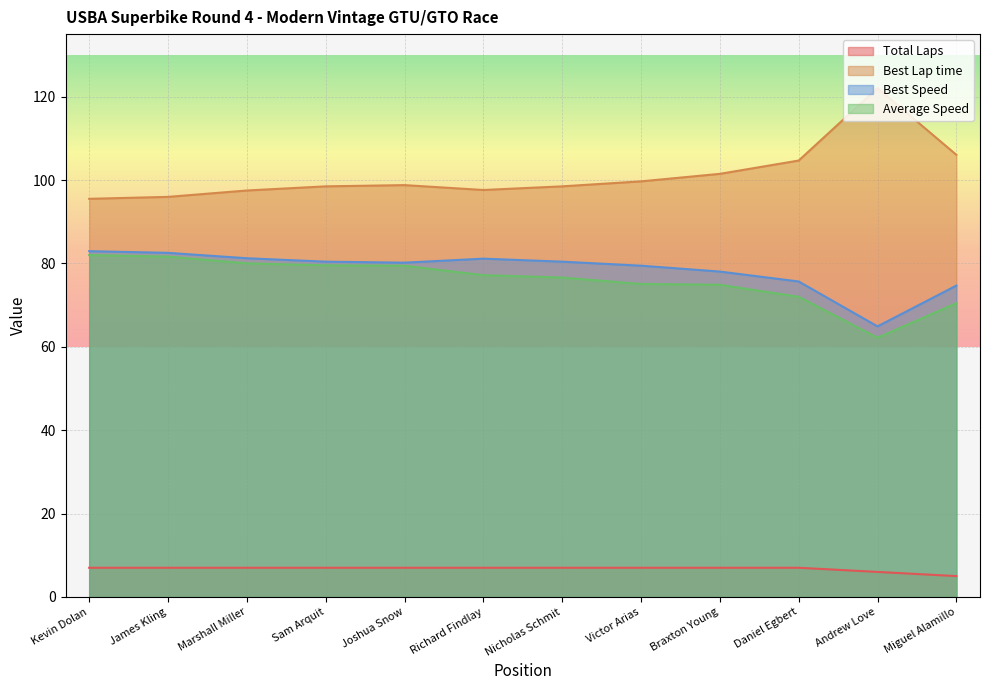

What is the spread (max minus min) of values at Braxton Young?

94.5